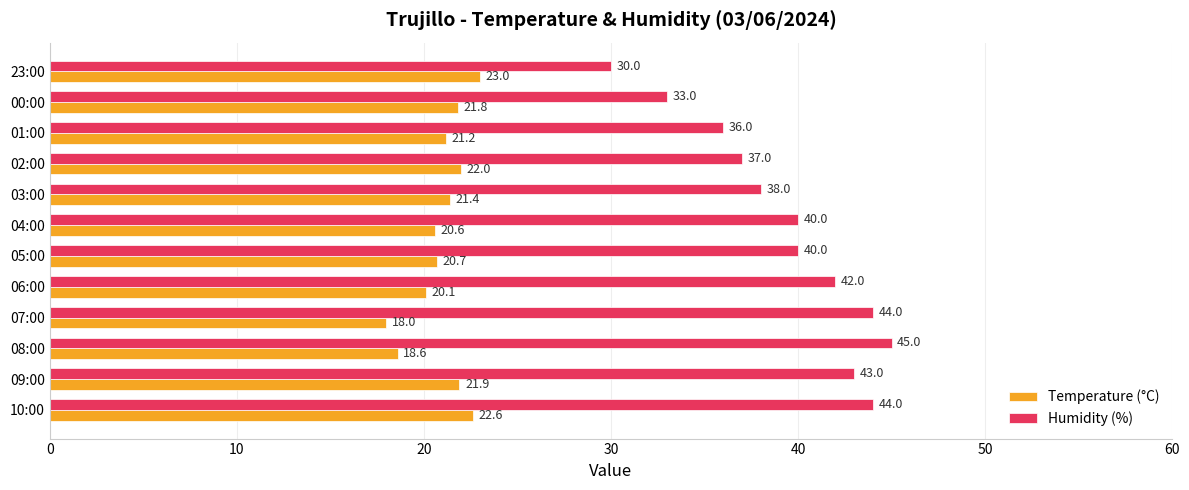

At which label does Temperature (°C) reach its peak?

23:00